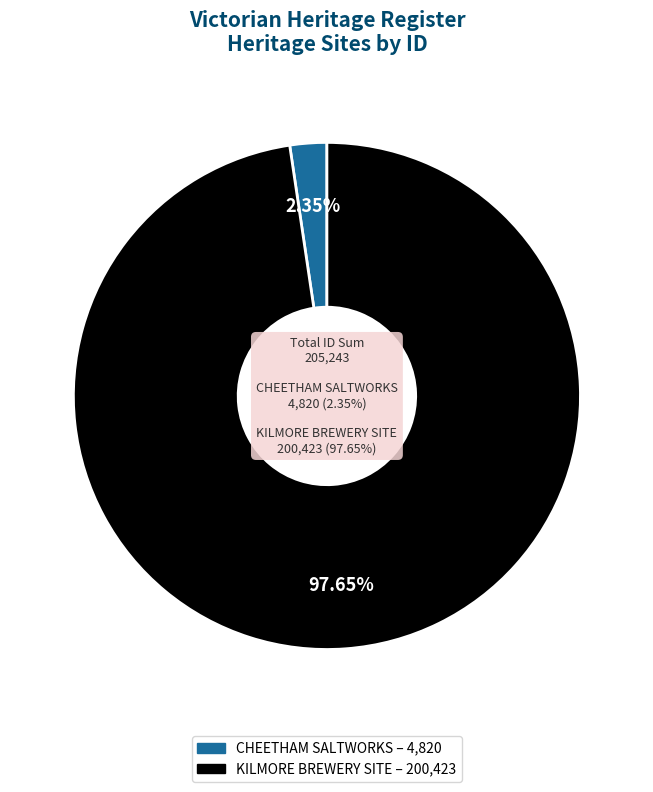

To the nearest percent, what percentage of the pie is CHEETHAM SALTWORKS?

2%